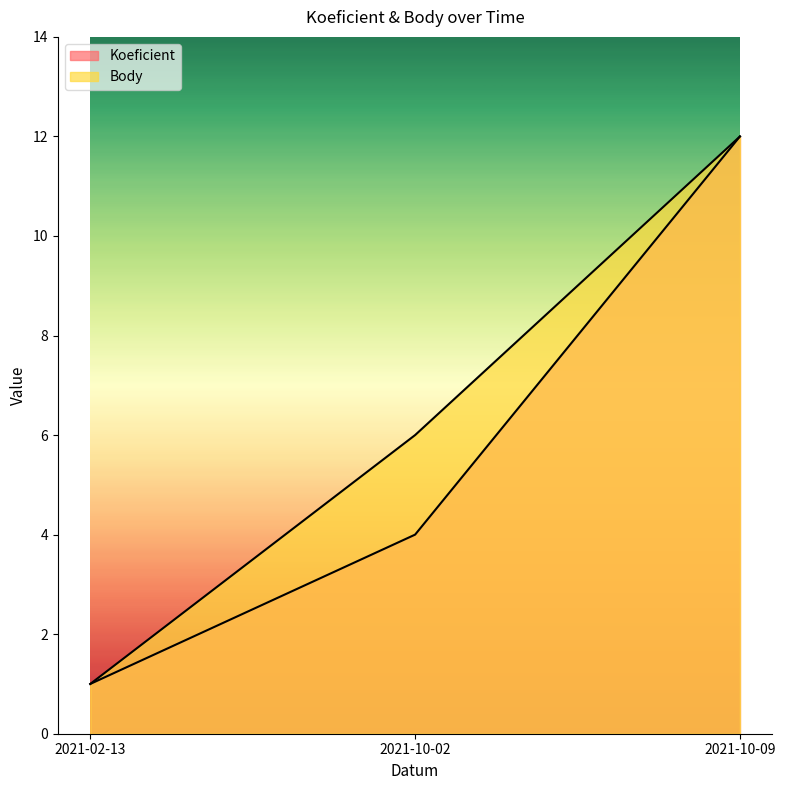

Reading left to right, list all the values displayed in this chart.

Koeficient: 1	4	12
Body: 1	6	12